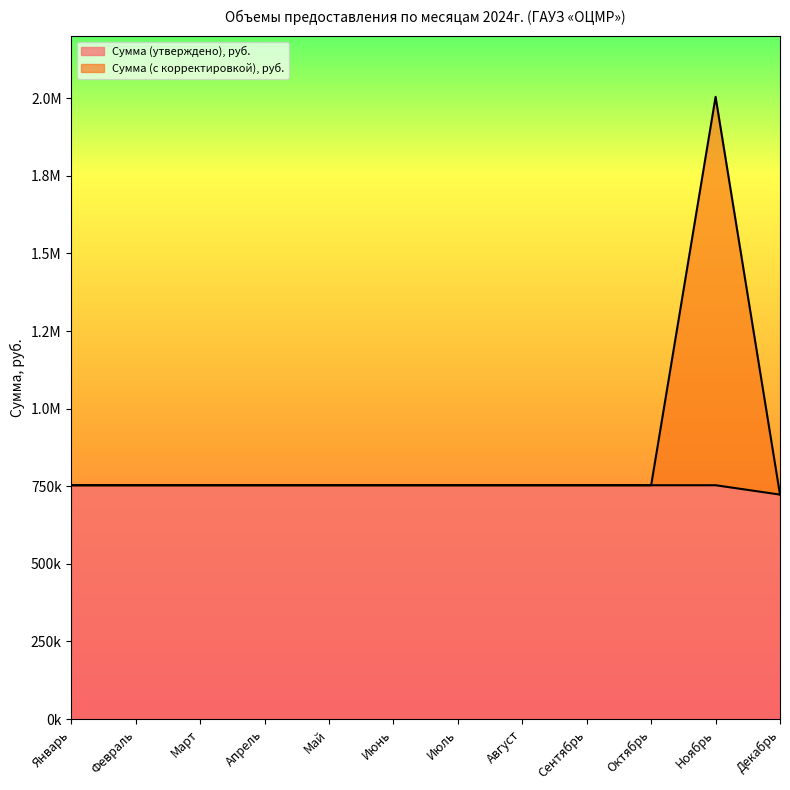

Is the value of Сумма (утверждено), руб. at Май greater than the value of Сумма (с корректировкой), руб. at Декабрь?

Yes